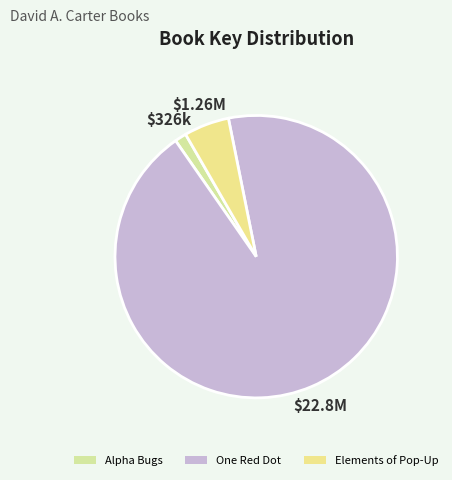

Is it true that One Red Dot is 93% of the pie?

True